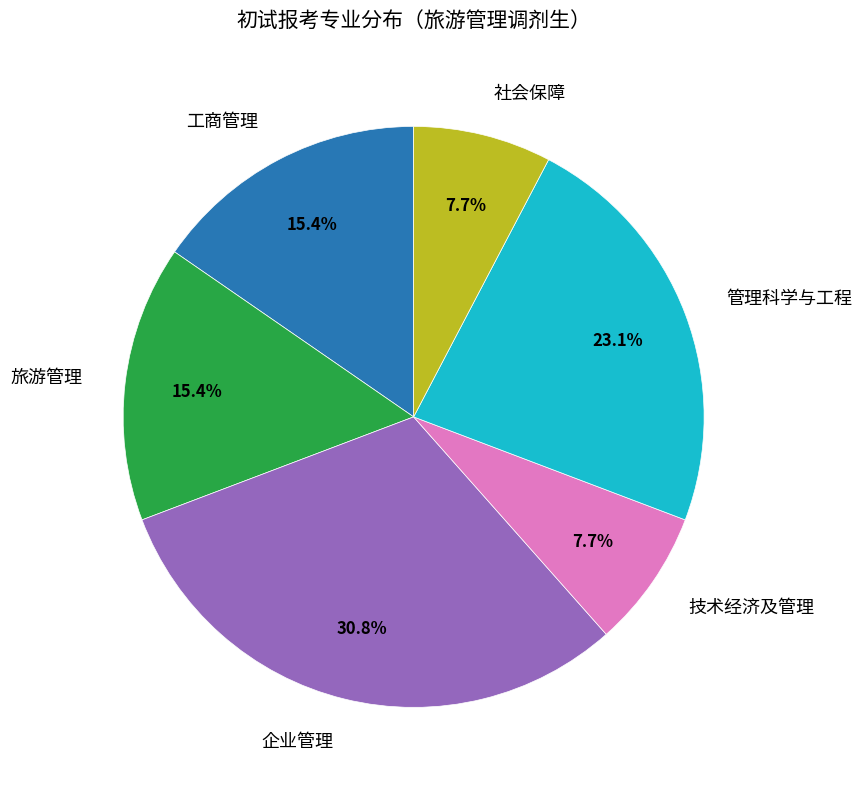

Does any single category account for the majority?

No